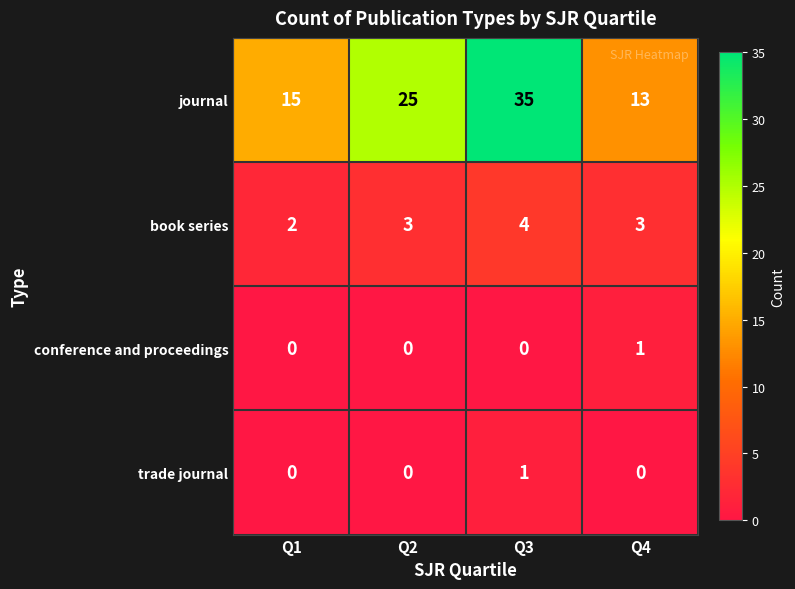

Is it true that journal equals 35 at Q3?

True